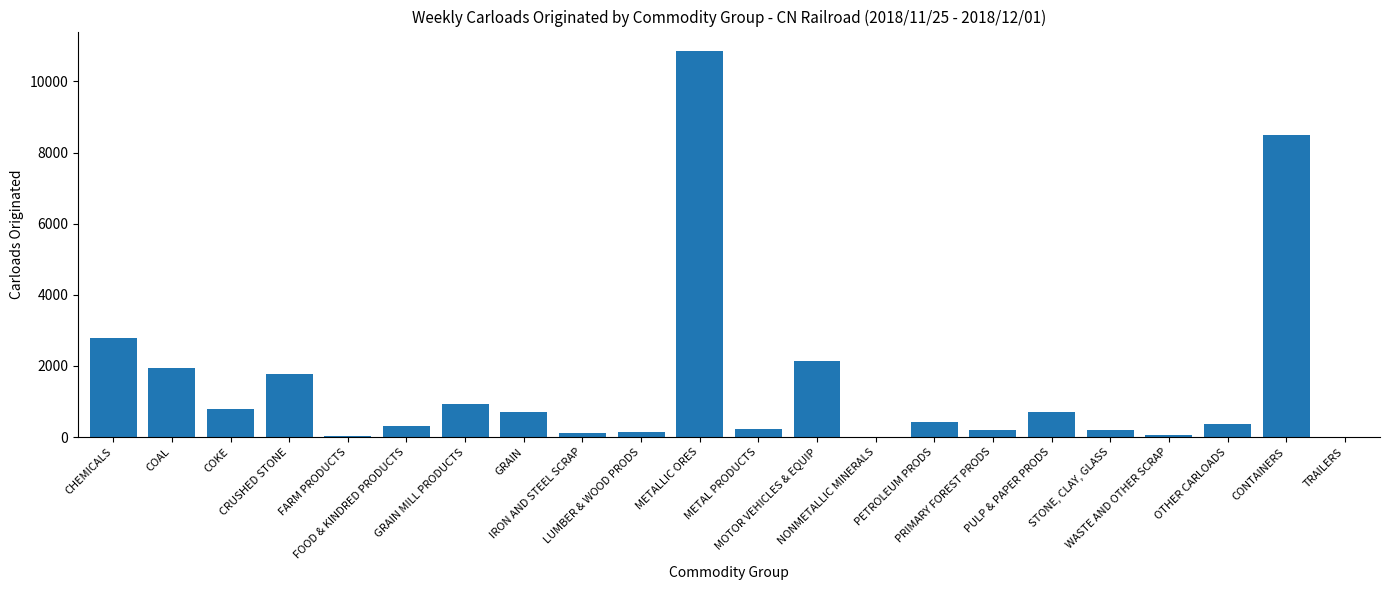

Which has a higher value, PULP & PAPER PRODS or PETROLEUM PRODS?

PULP & PAPER PRODS